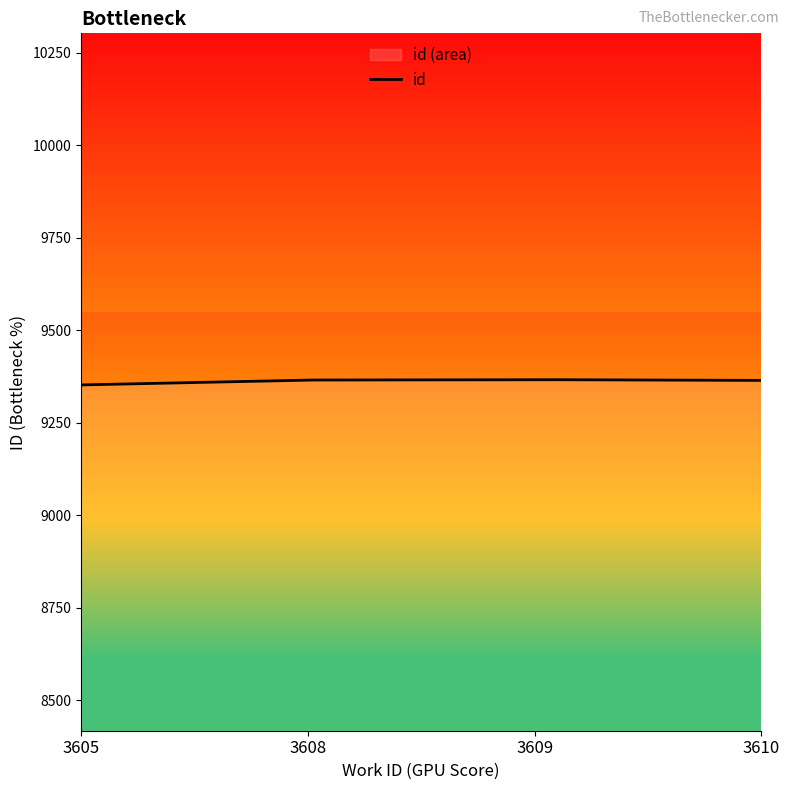

What is the difference between the maximum and minimum values?

14.2